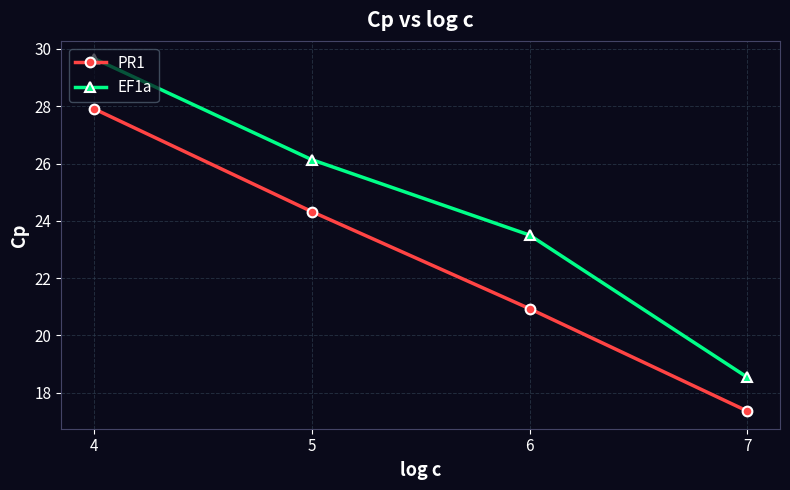

Which series changed the most between 7 and 4?

EF1a